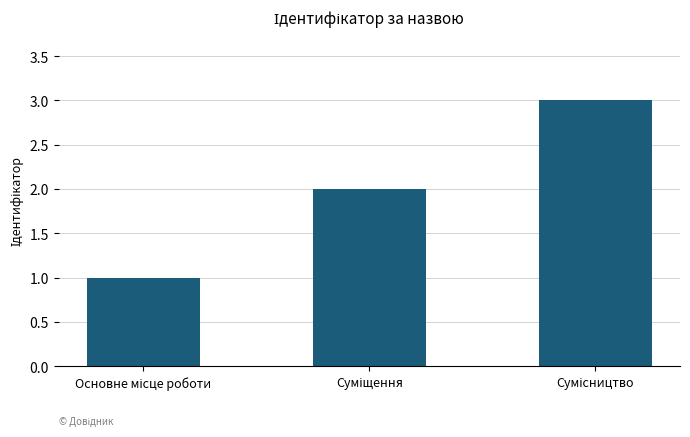

What is the sum of all values?

6